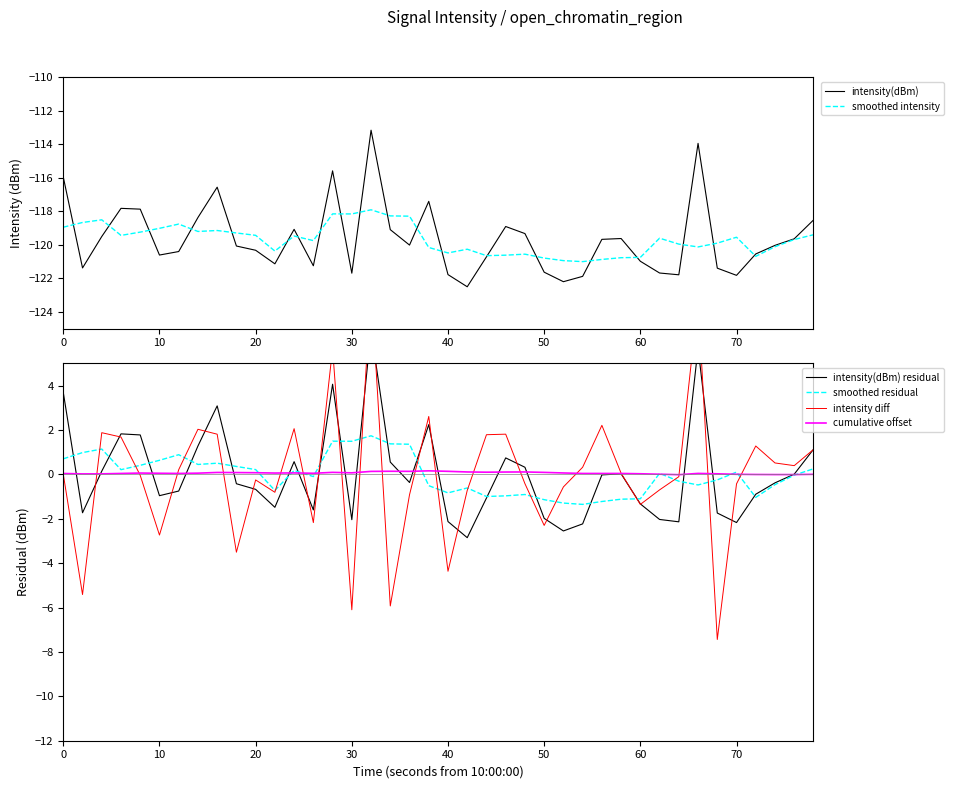

The value of intensity(dBm) at 30 is -83.0. True or false?

False